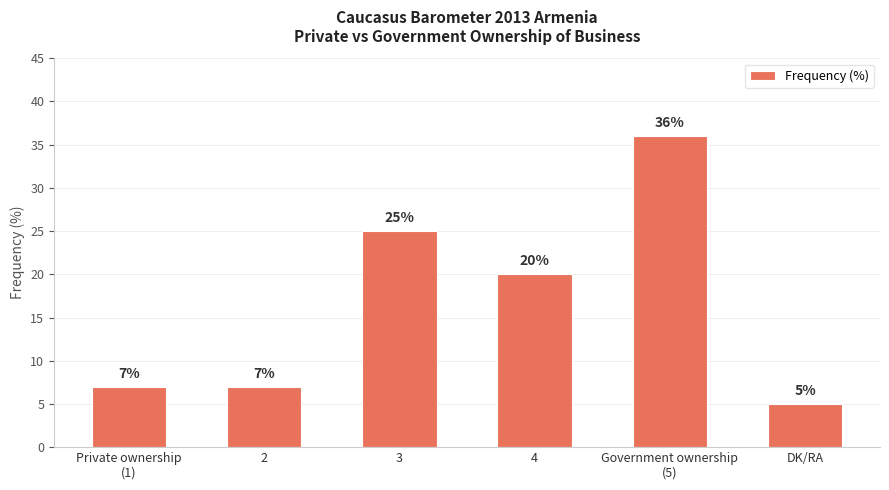

Reading left to right, extract all data points from this chart.

7	7	25	20	36	5